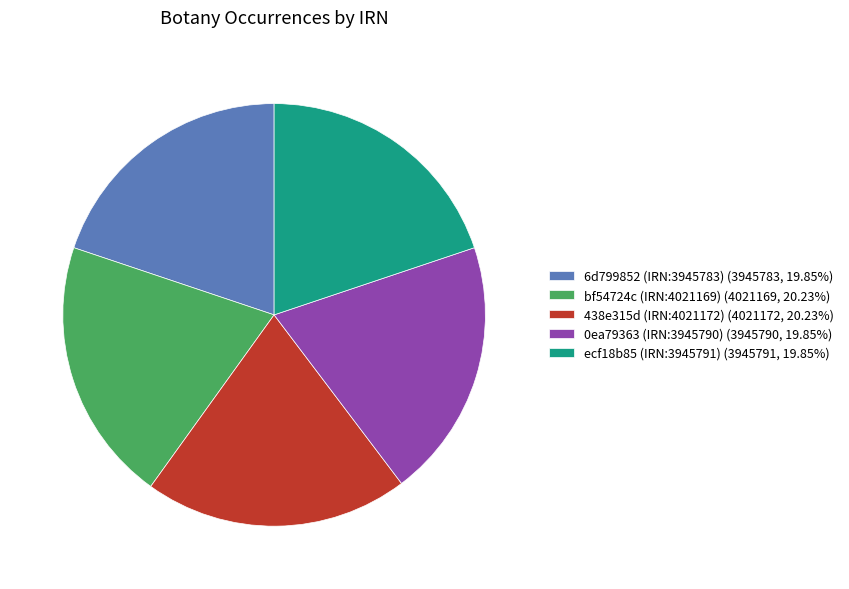

What is the ratio of the value at 0ea79363 (IRN:3945790) (3945790, 19.85%) to the value at 6d799852 (IRN:3945783) (3945783, 19.85%)?

1.0